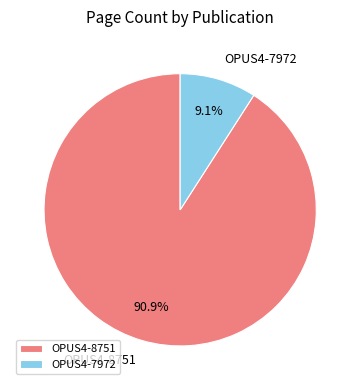

Which category has the smallest portion of the pie?

OPUS4-7972